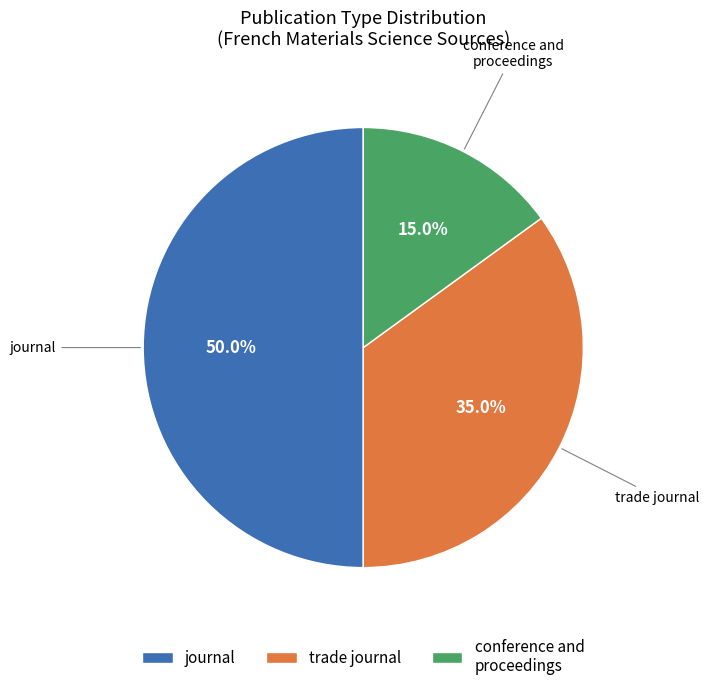

To the nearest percent, what percentage of the pie is conference and proceedings?

15%